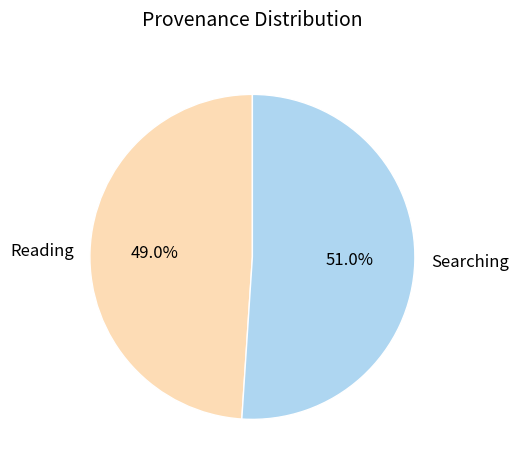

How many slices are in this pie chart?

2